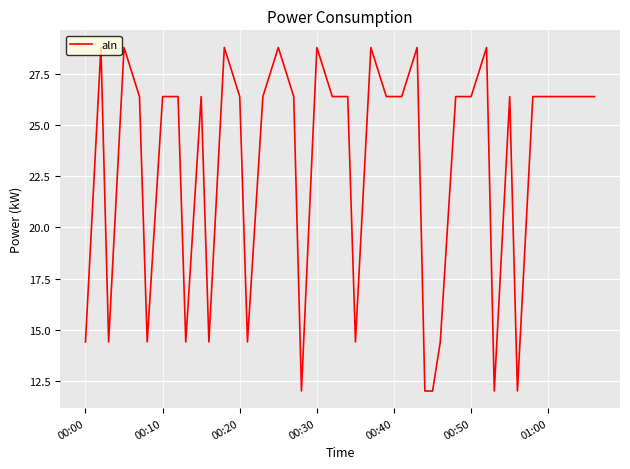

What is the difference between the maximum and minimum values?

16.8